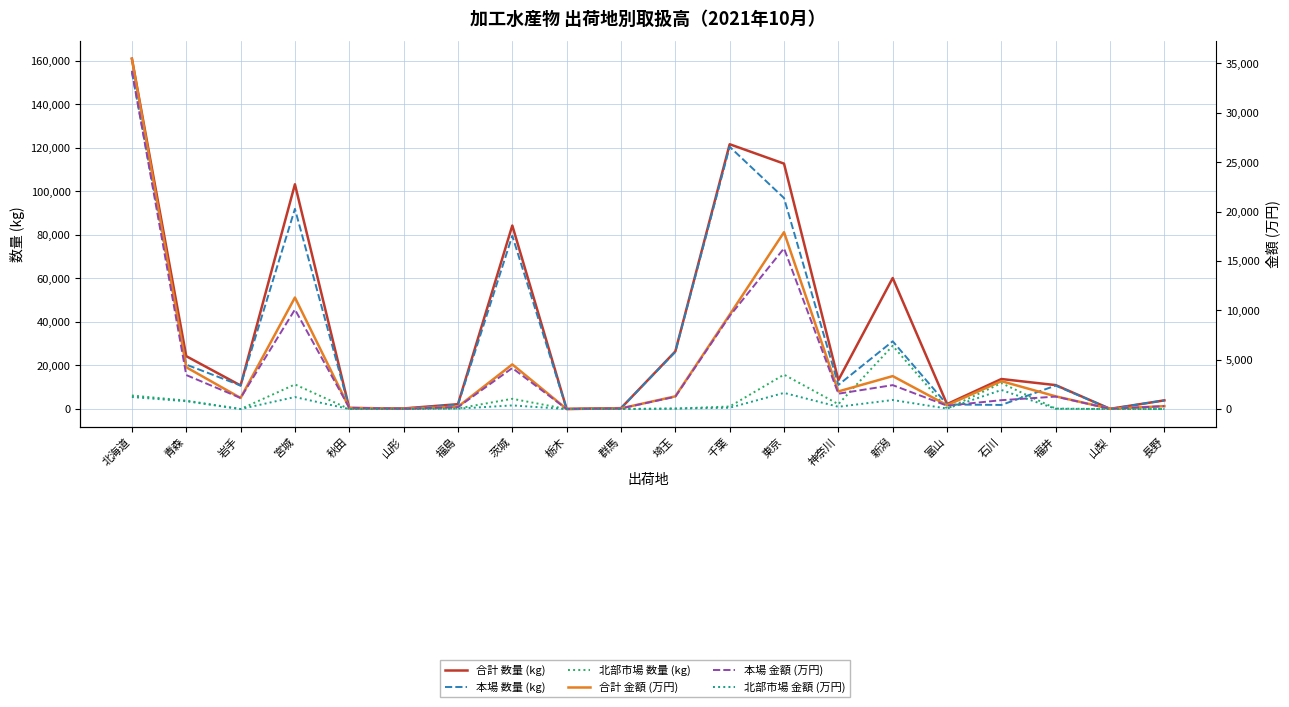

What are all the series names shown in the legend?

合計 数量 (kg), 本場 数量 (kg), 北部市場 数量 (kg), 合計 金額 (万円), 本場 金額 (万円), 北部市場 金額 (万円)